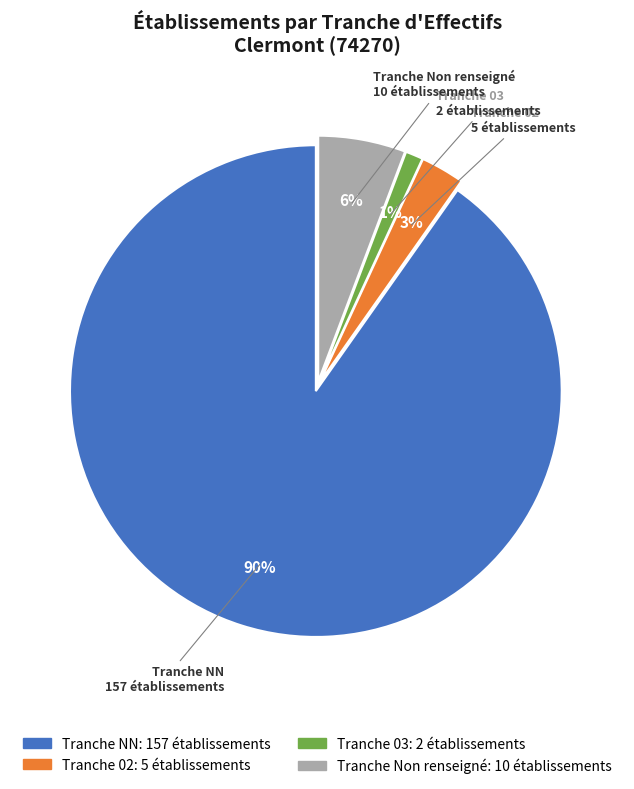

Is there a majority slice in this chart?

Yes